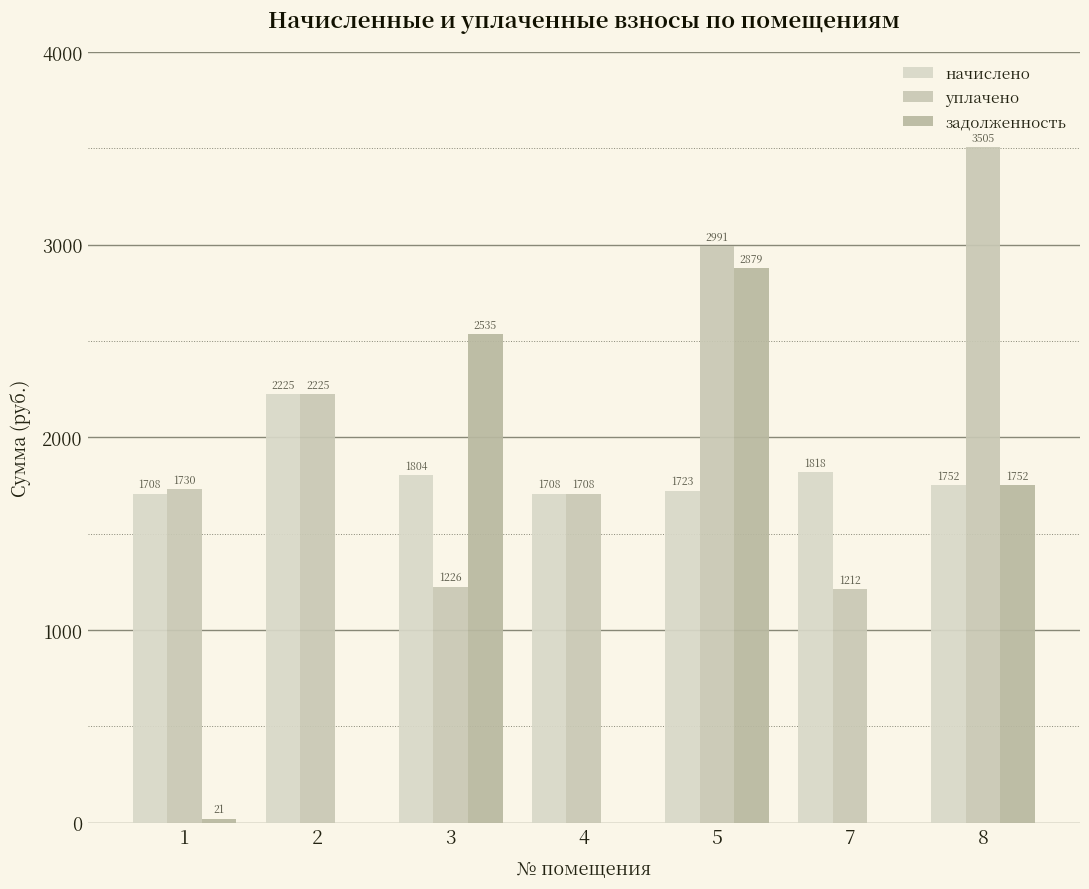

How many groups of bars are there?

7